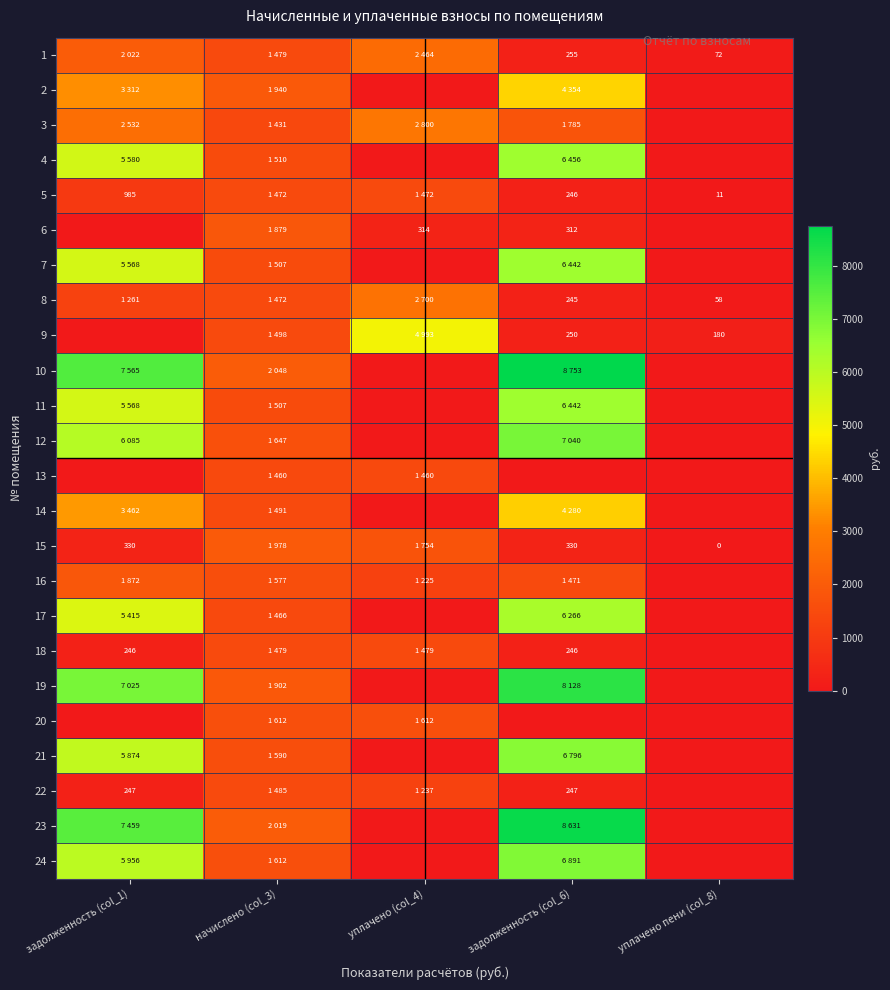

The 20 series shows 992.4 at уплачено пени (col_8). True or false?

False